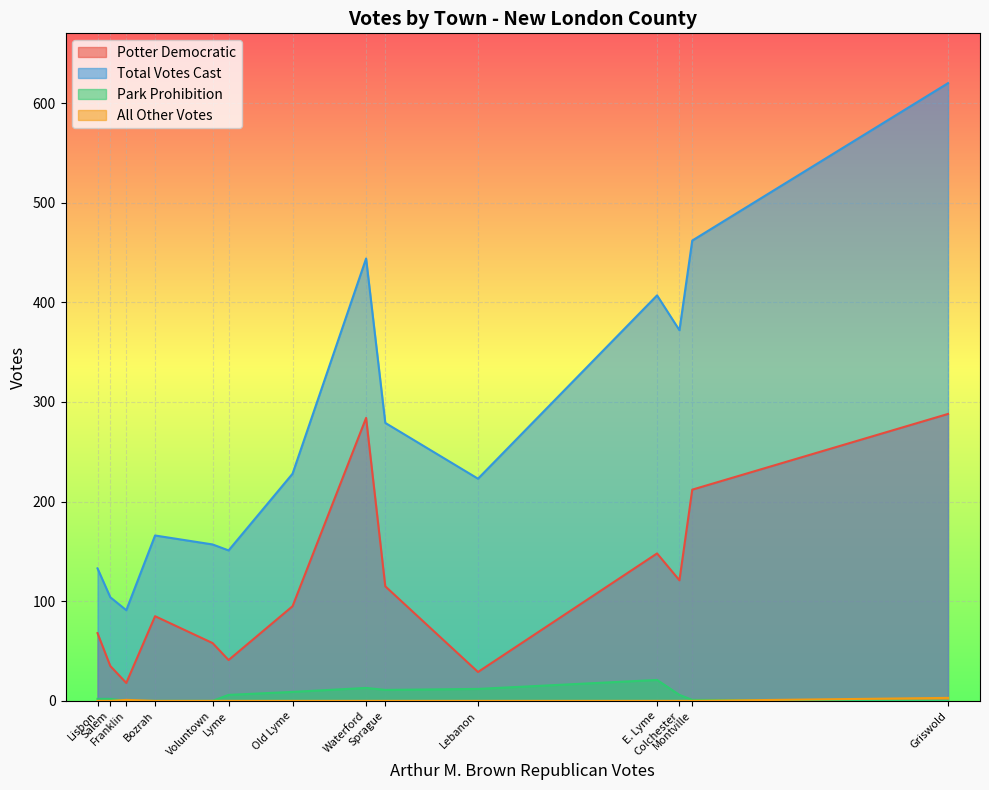

Between Voluntown and Franklin, which is larger?

Voluntown